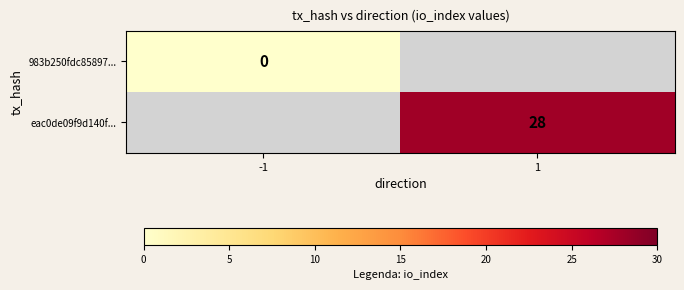

Is it true that eac0de09f9d140f... equals 28 at 1?

True